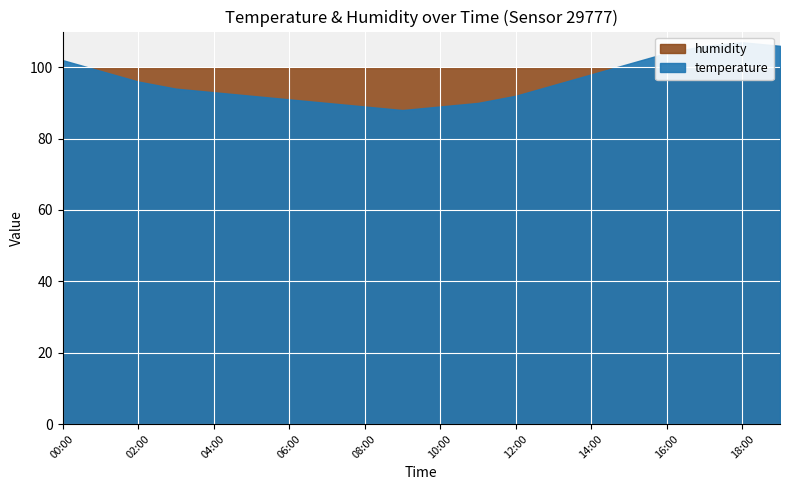

List the labels in order of temperature value, largest first.

18:00, 17:00, 19:00, 16:00, 00:00, 15:00, 01:00, 14:00, 02:00, 13:00, 03:00, 04:00, 05:00, 12:00, 06:00, 07:00, 11:00, 08:00, 10:00, 09:00